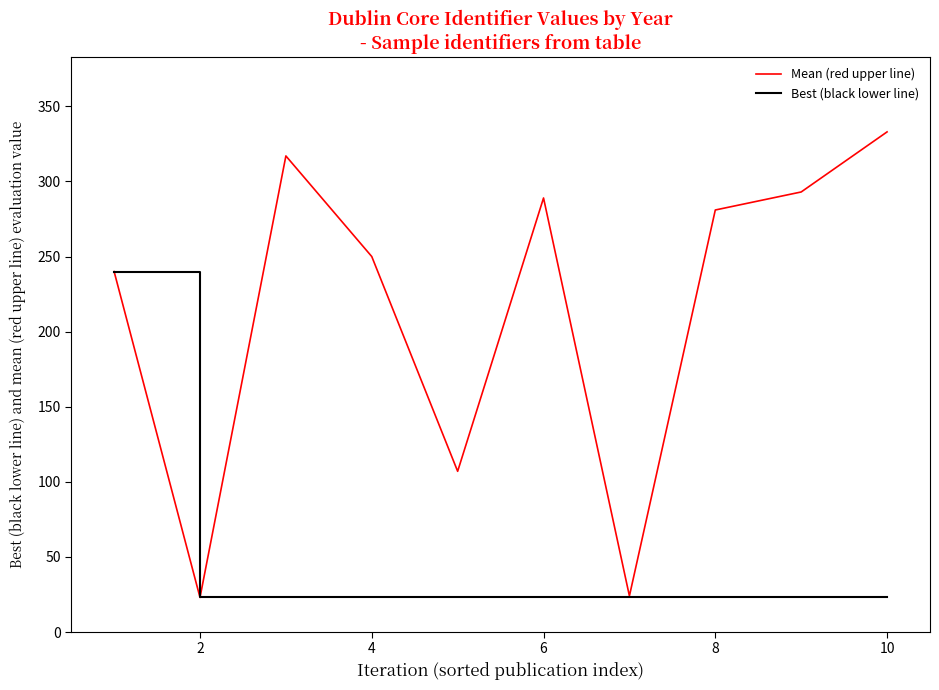

What is the highest value of the Best (black lower line) series?

240